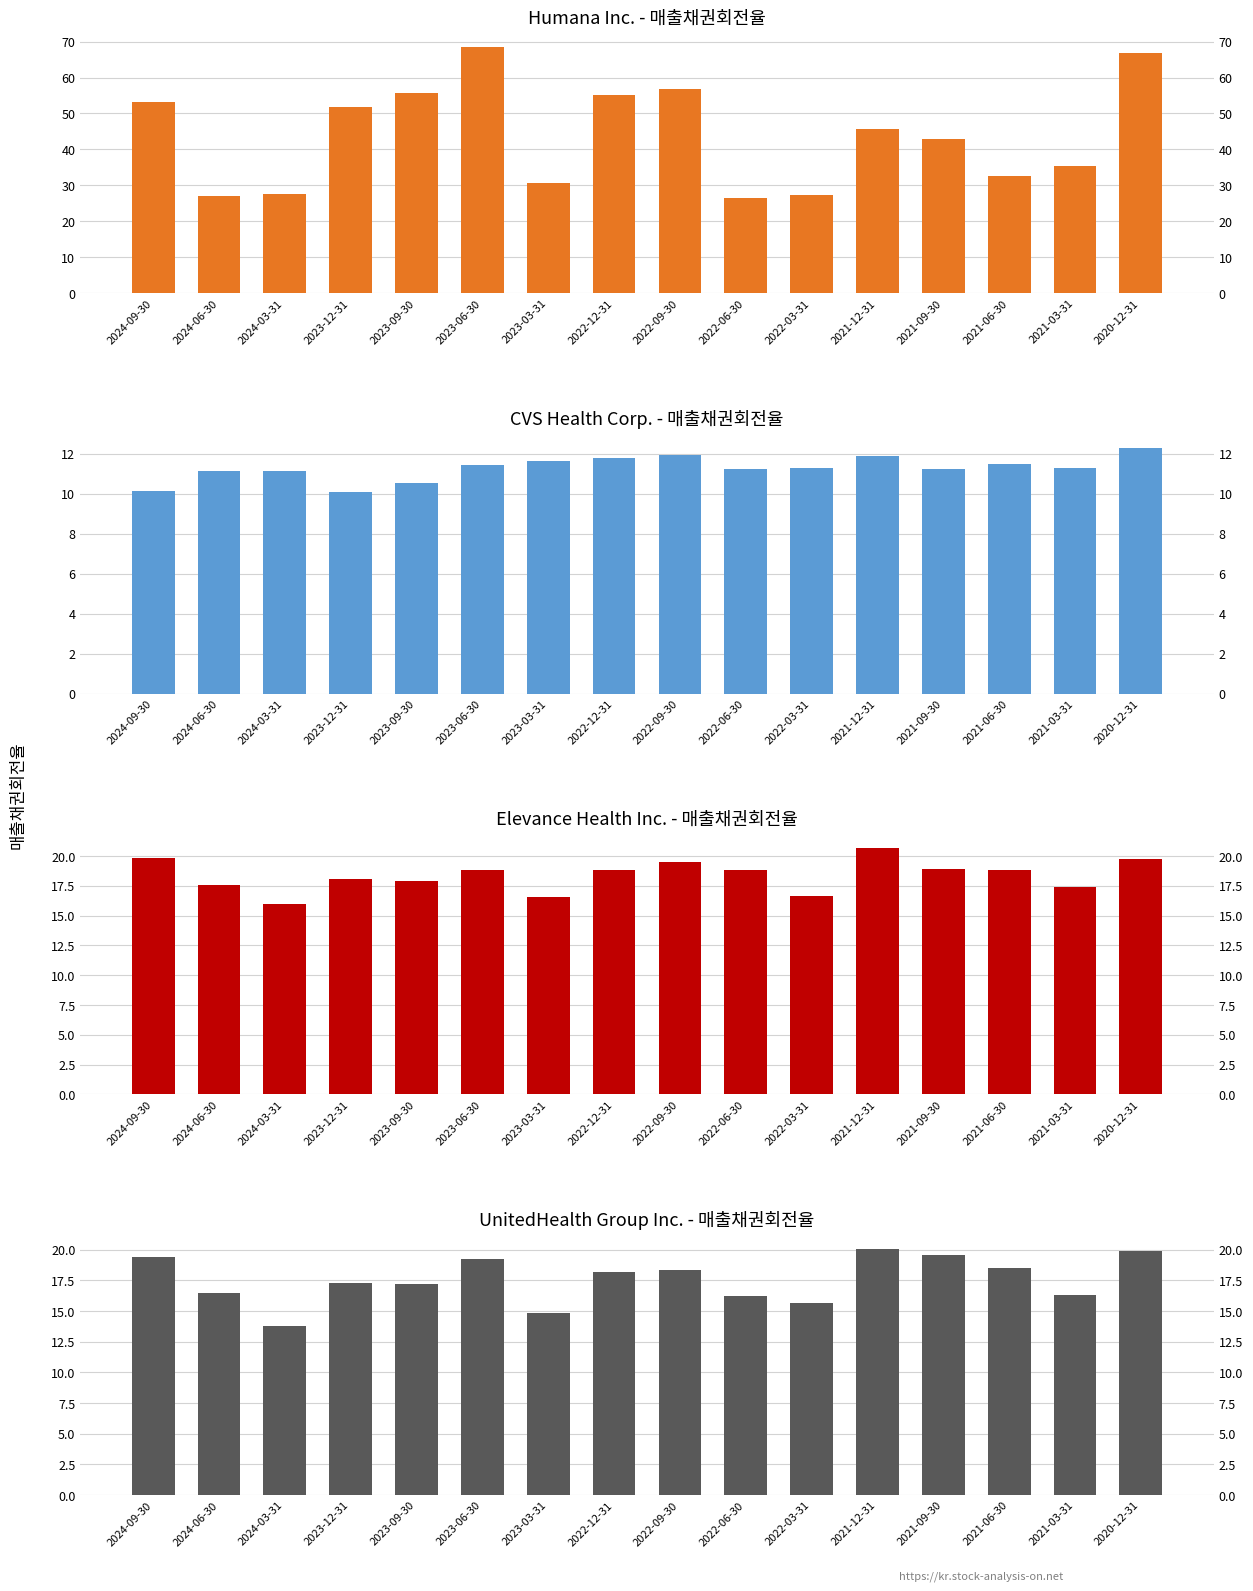

At which label does UnitedHealth Group Inc. reach its minimum?

2024-03-31